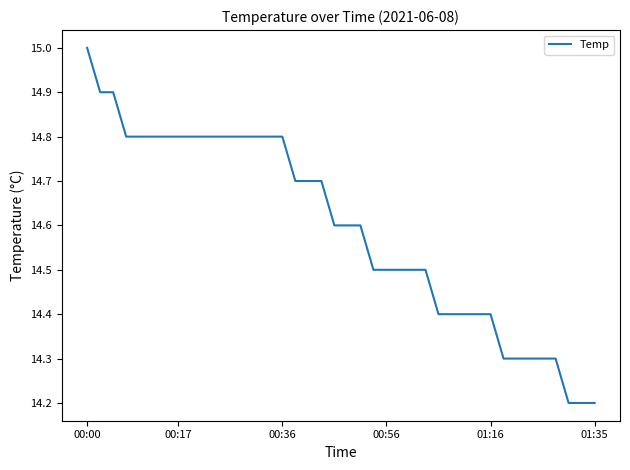

What is the minimum value shown in the chart?

14.2